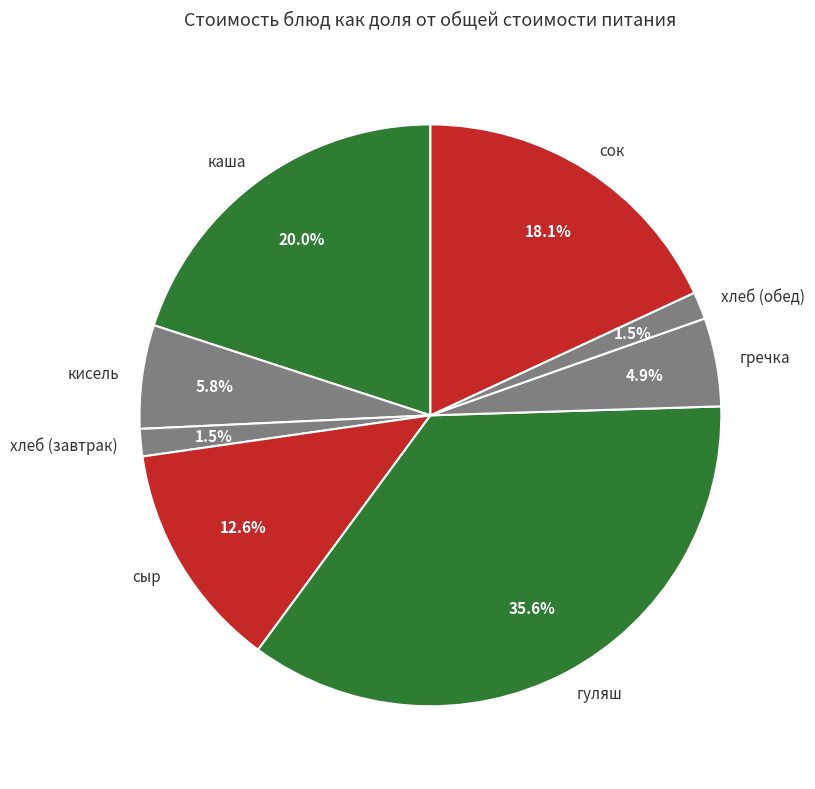

Combined, do каша and гуляш account for over 50%?

Yes